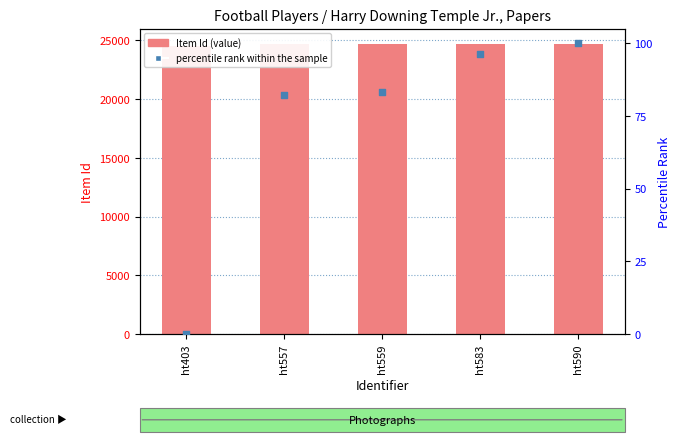

At which category is the sum across all series the highest?

ht590